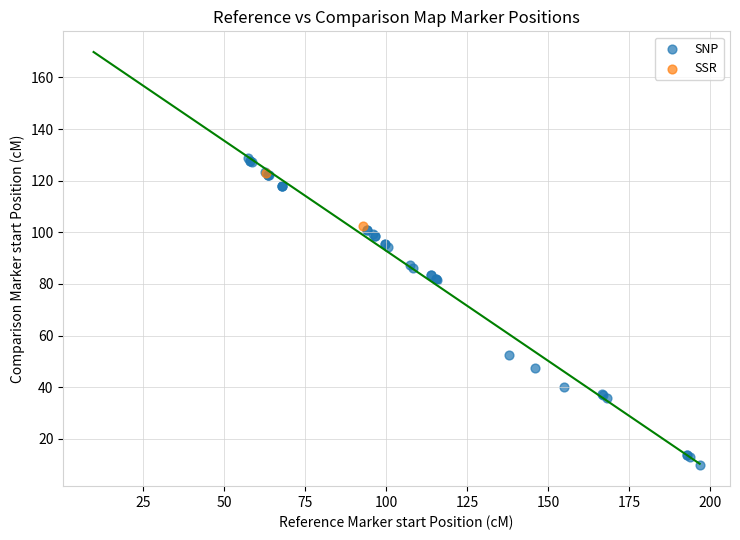

What are all the series names shown in the legend?

SNP, SSR